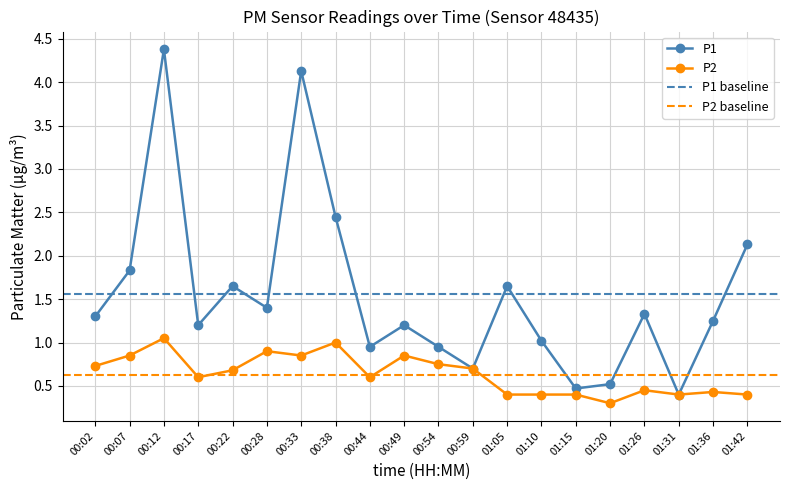

What is the sum of all P2 values?

12.7